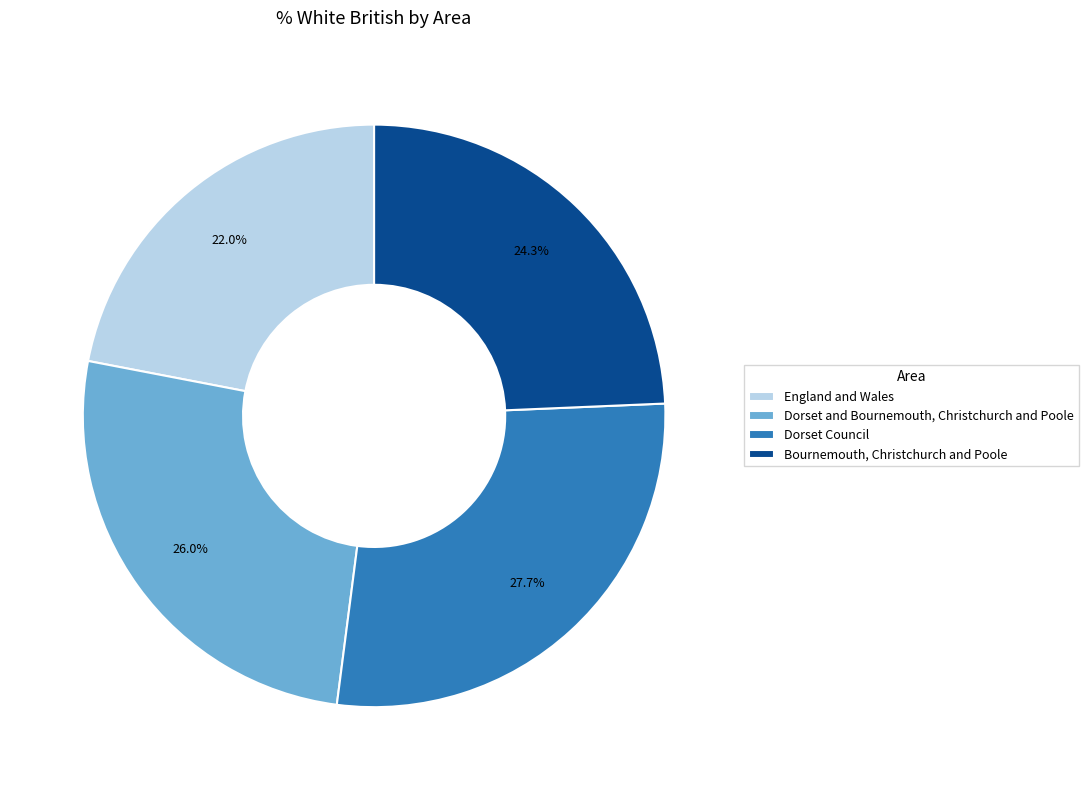

To the nearest percent, what percentage of the pie is Bournemouth, Christchurch and Poole?

24%